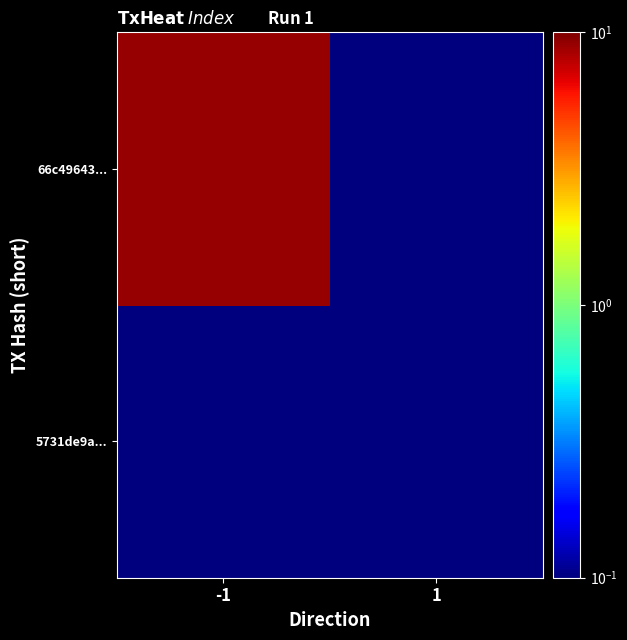

Reading right to left, what are all the values shown in this chart?

5731de9a...: 1=0.1	-1=0.1
66c49643...: 1=0.1	-1=9.0